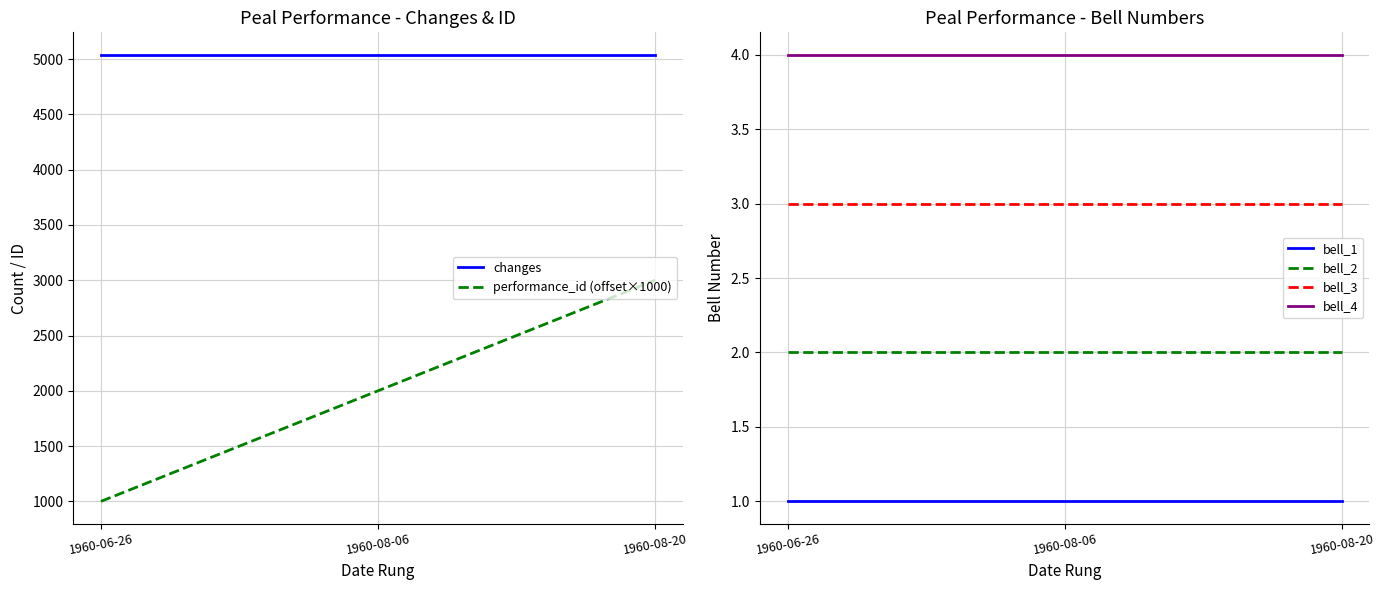

List the series in order of their peak value, lowest first.

bell_1, bell_2, bell_3, bell_4, performance_id (offset×1000), changes